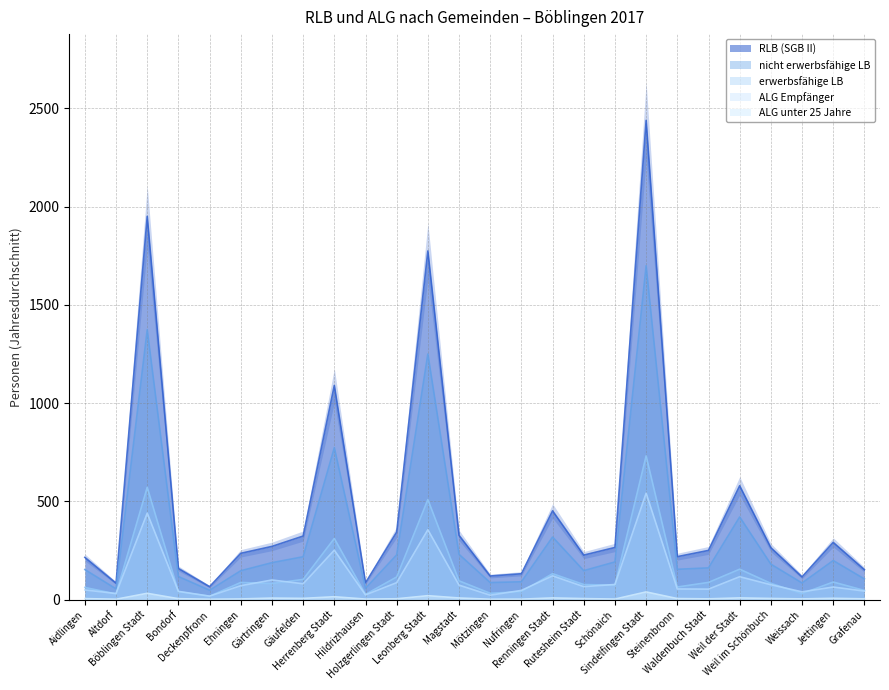

What is the label of the 18th point from the right?

Herrenberg Stadt